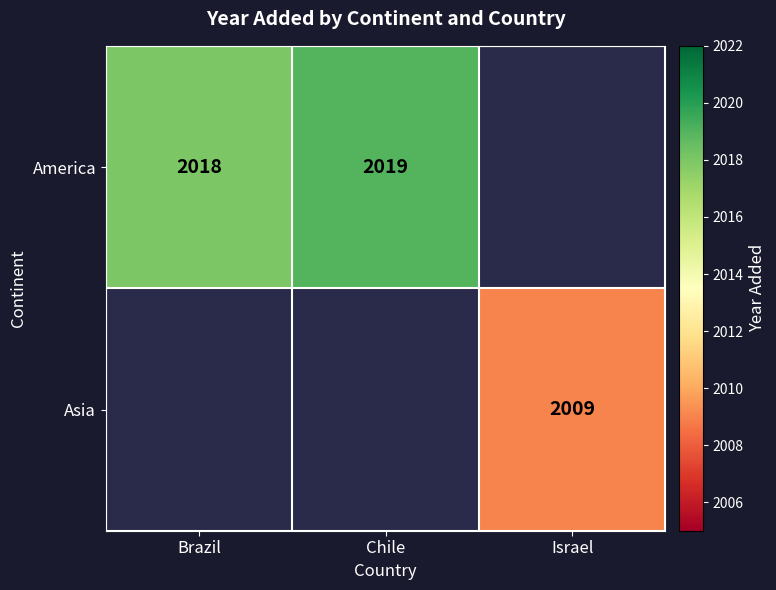

True or false: America has a value of 2018 at Brazil.

True